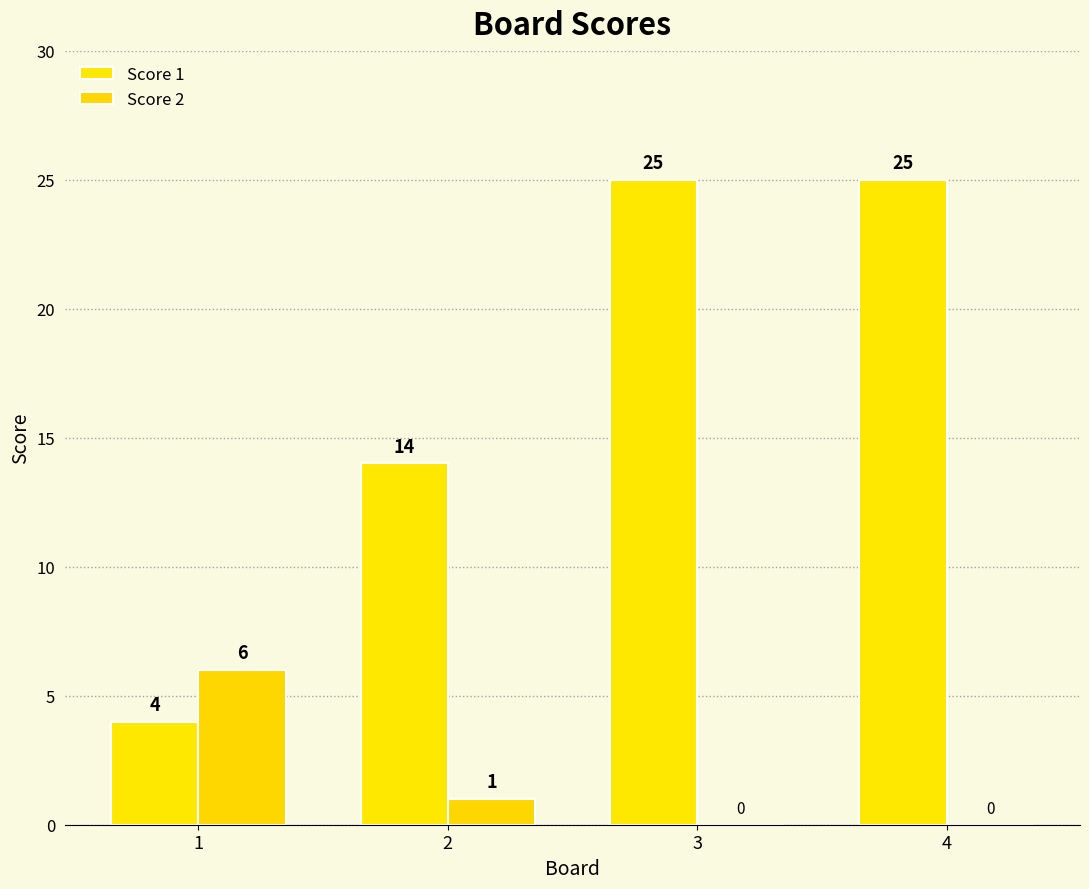

At 1, list the series in order from smallest to largest.

Score 1, Score 2